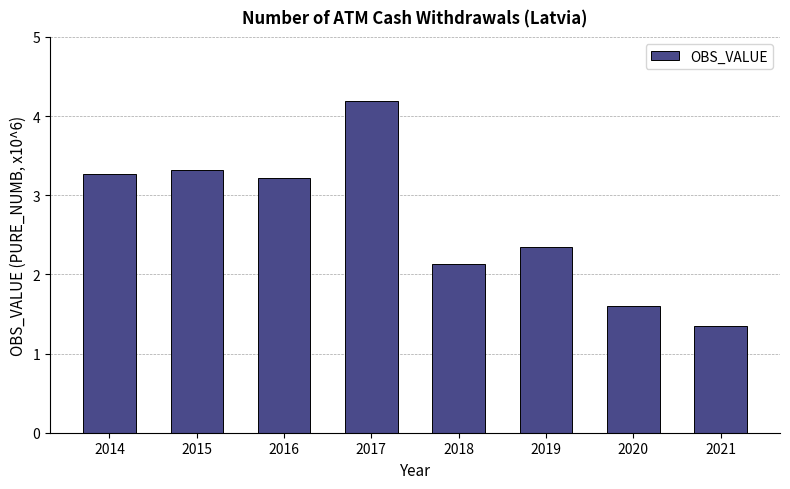

The value at 2014 is 3.3. True or false?

True